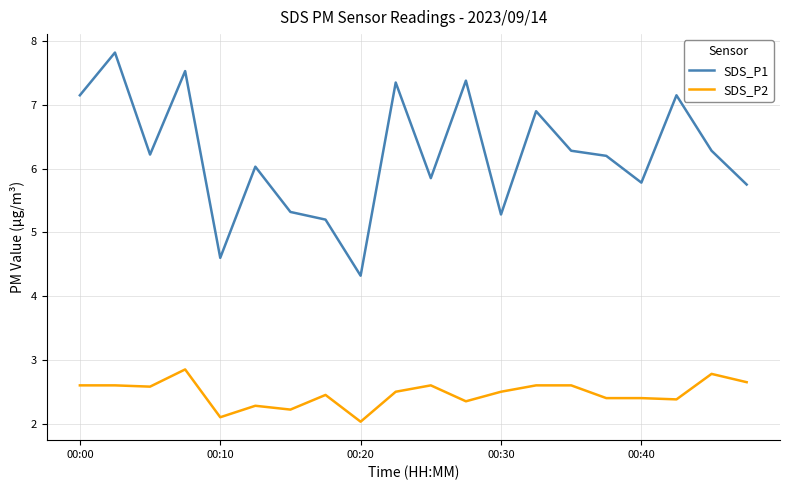

Does the chart have visible grid lines?

Yes